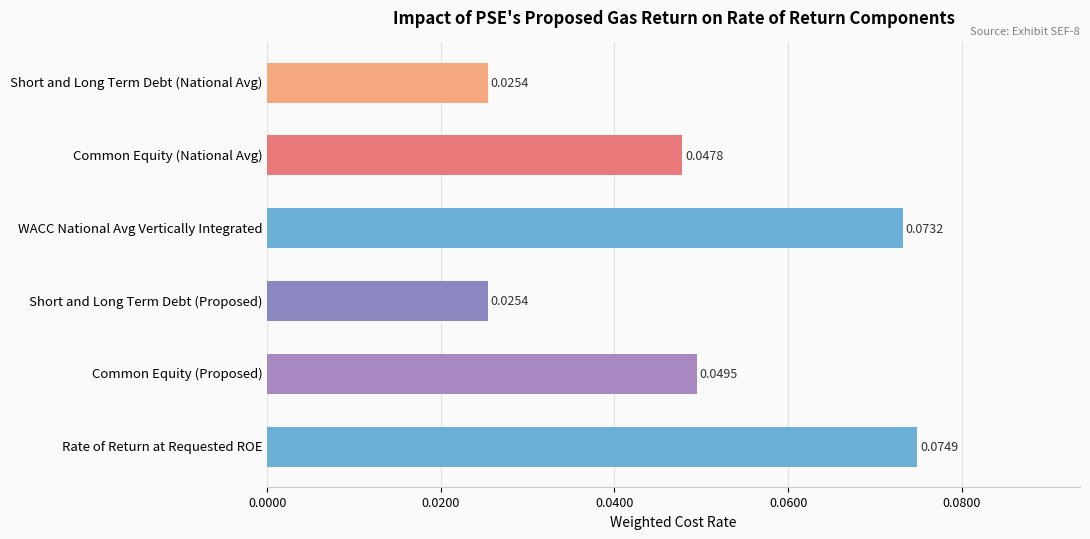

At which category does the chart reach its peak across all series?

Rate of Return at Requested ROE